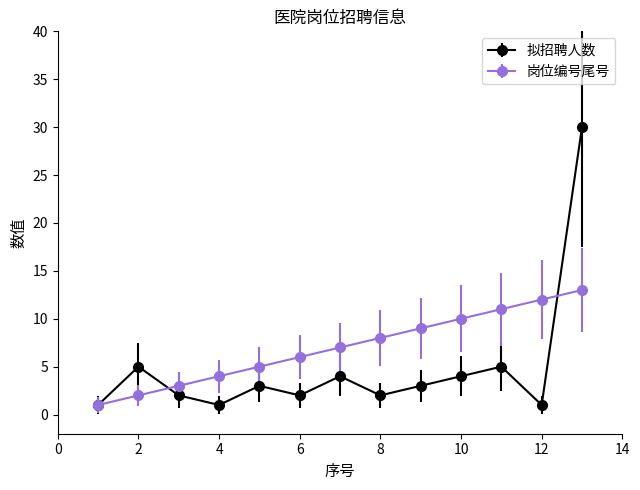

What is the difference between the second highest and second lowest values in the 拟招聘人数 series?

4